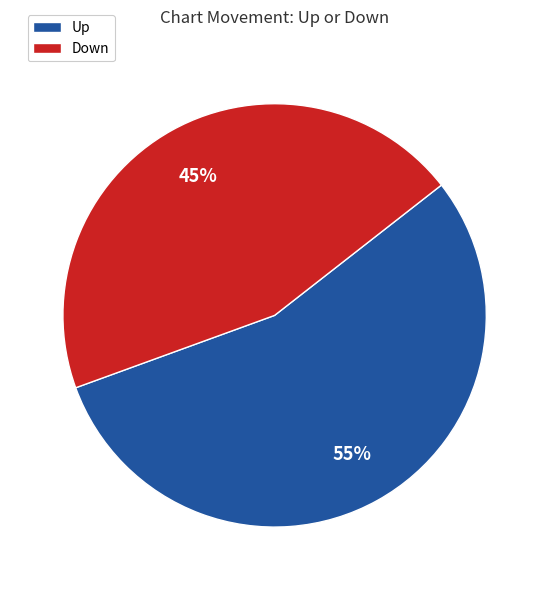

To the nearest percent, what is the difference between the largest and smallest slice percentages?

10%